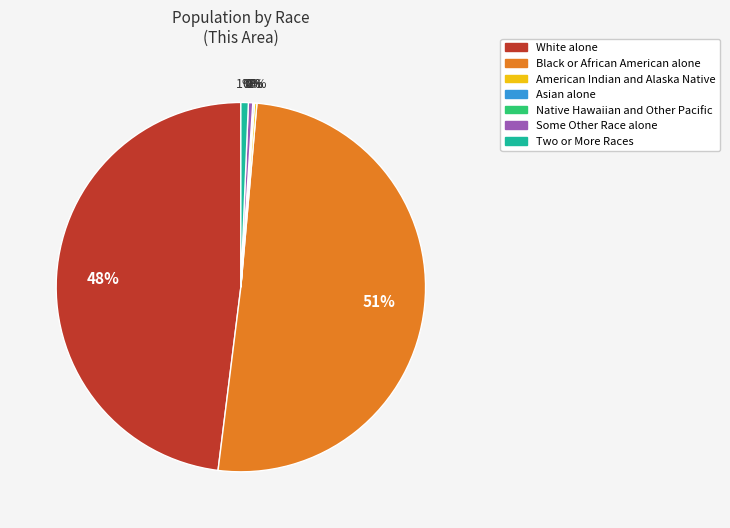

To the nearest percent, what is the difference between the Two or More Races and White alone slice percentages?

47%